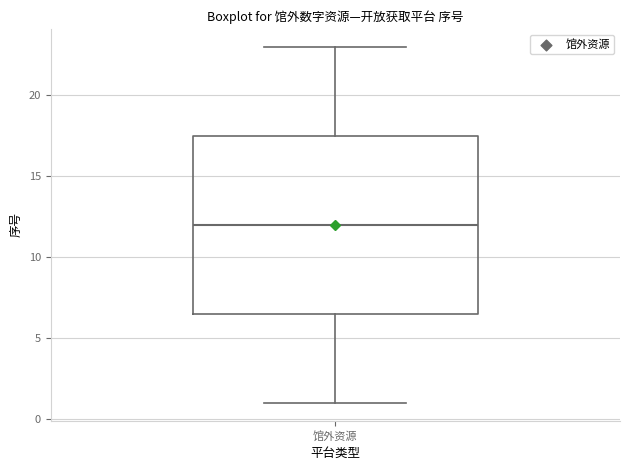

Transcribe this box plot: give where the median line is, the range the box spans, and where the two whiskers end, as read against the y-axis. The values are not printed on the chart, so give them approximately, as read against the axis.

median 12.0, box 6.5 to 17.5, whiskers 1.0 to 23.0